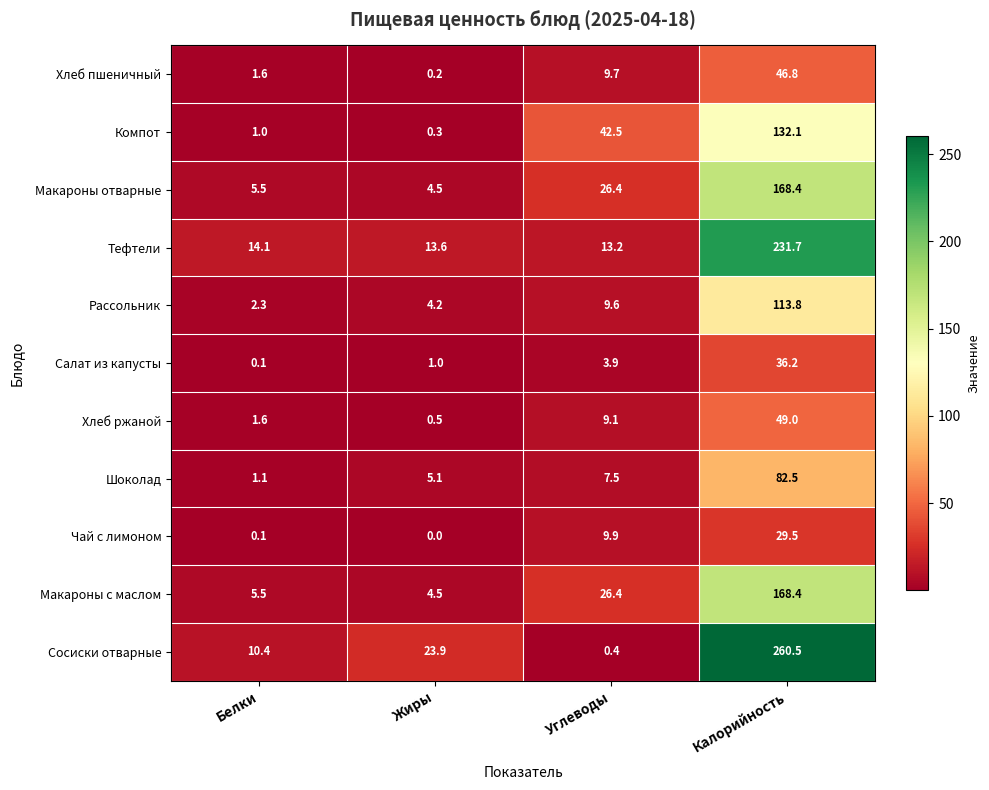

Which category has the highest value across all series?

Калорийность